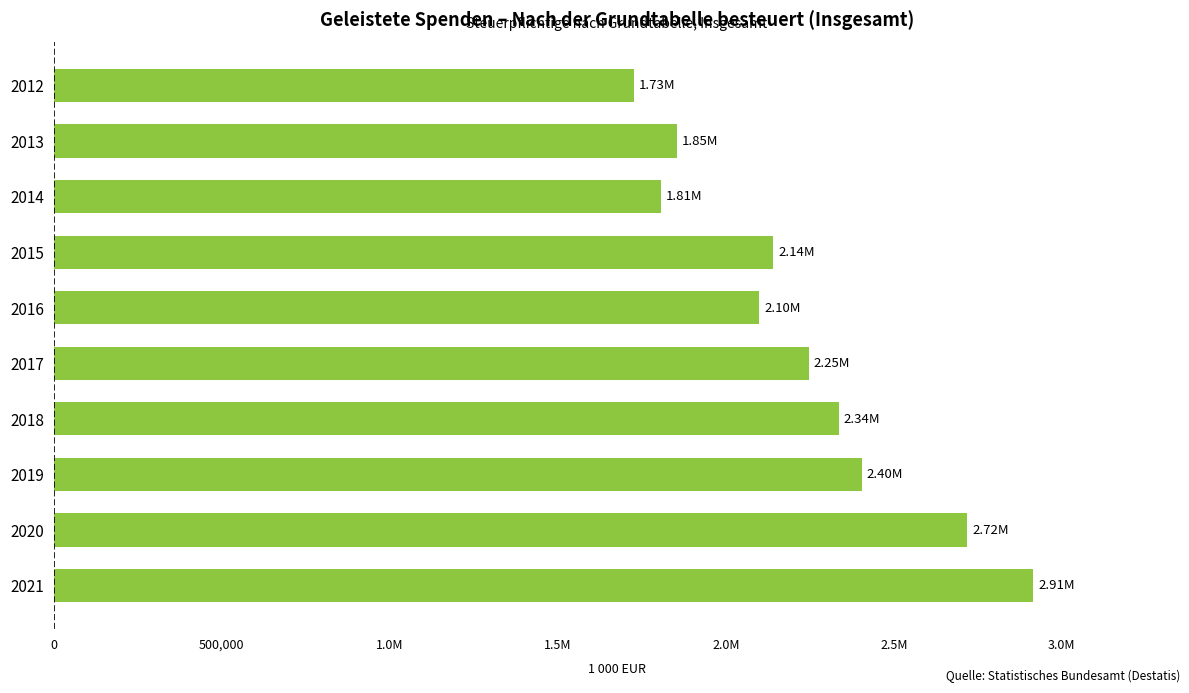

Does the chart contain any negative values?

No